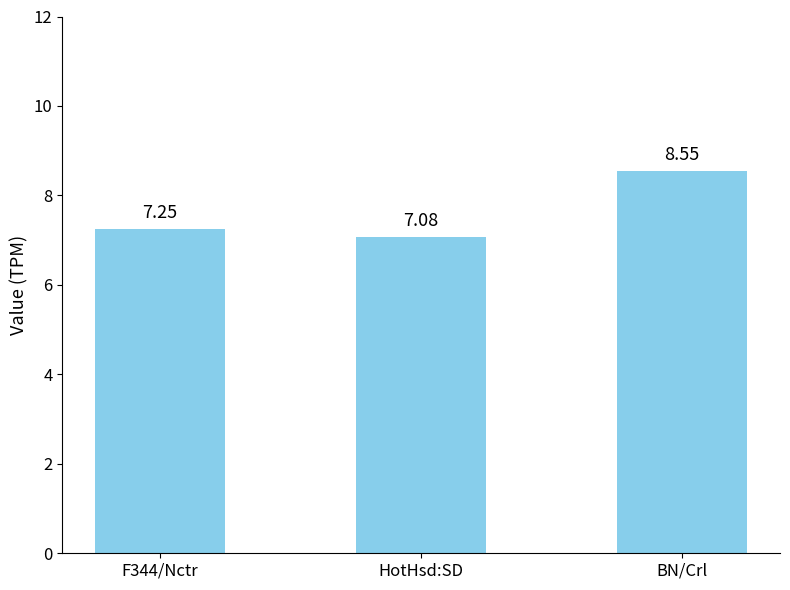

At which label is the value closest to 7?

HotHsd:SD